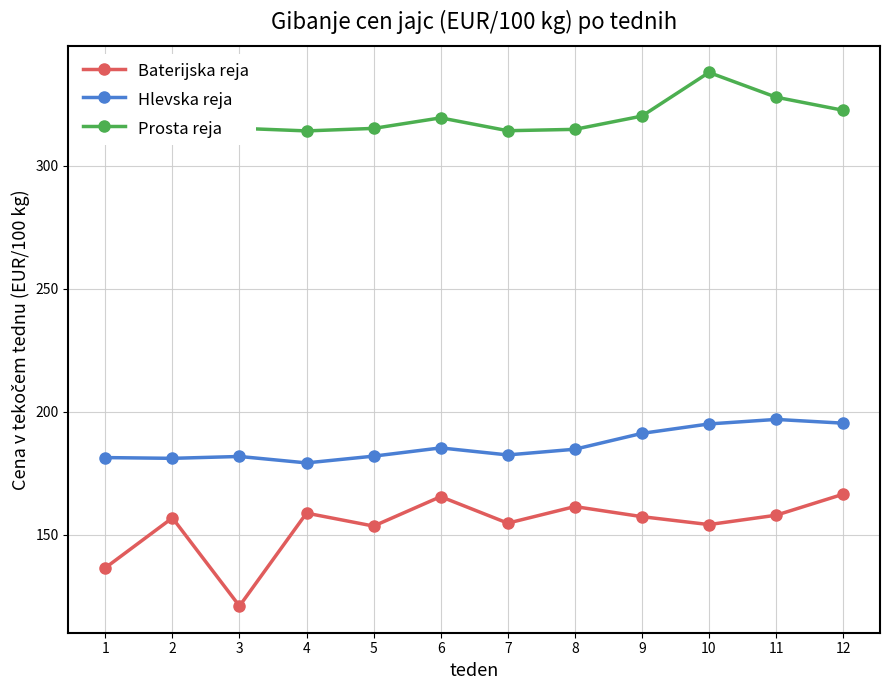

True or false: Baterijska reja and Prosta reja cross at least once.

False